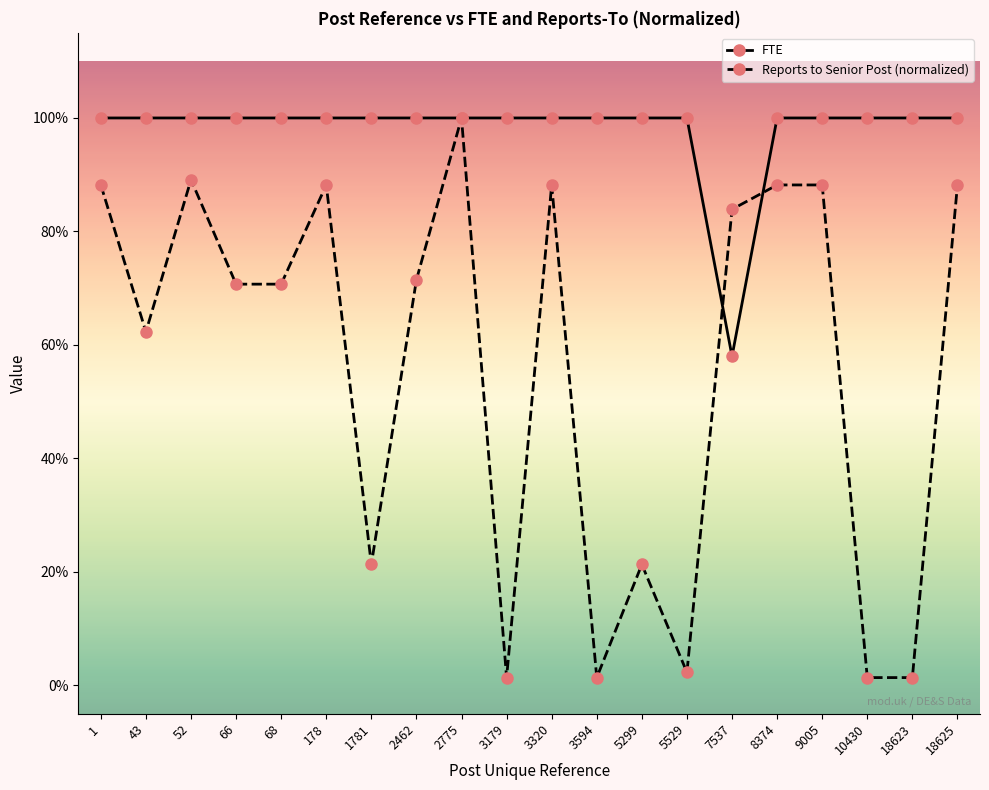

The value of Reports to Senior Post (normalized) at 178 is 0.9. True or false?

True